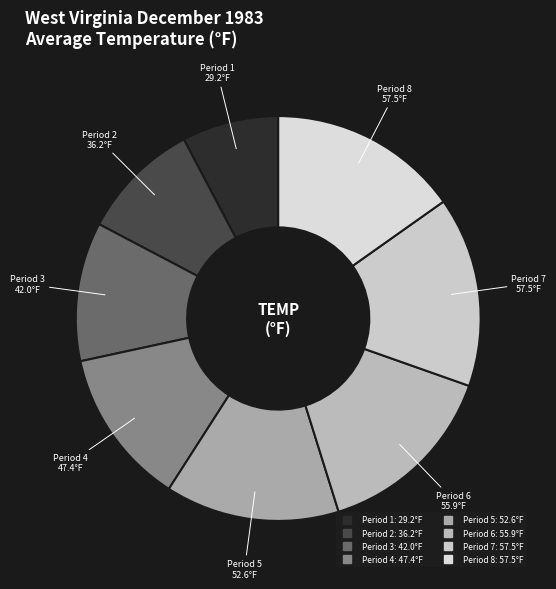

What is the ratio of the value at Period 1 to the value at Period 5?

0.6